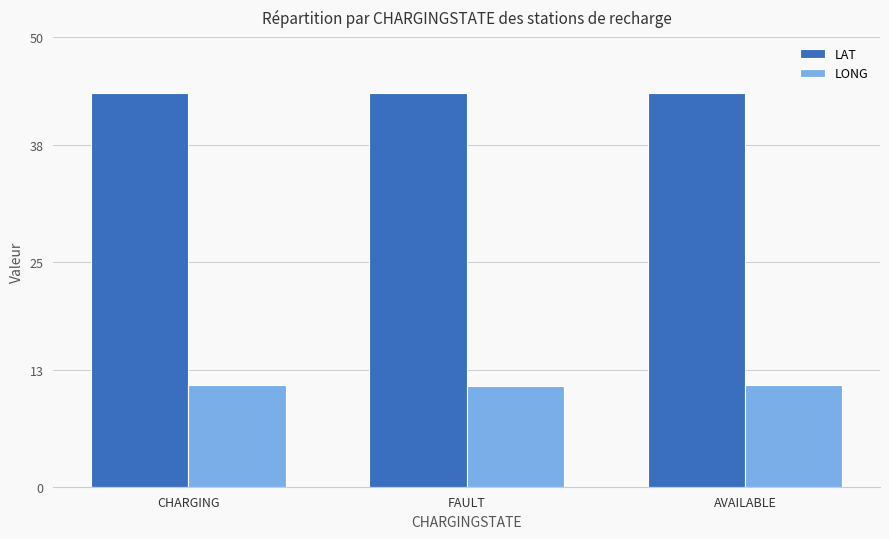

What is the total value across all series at AVAILABLE?

55.1